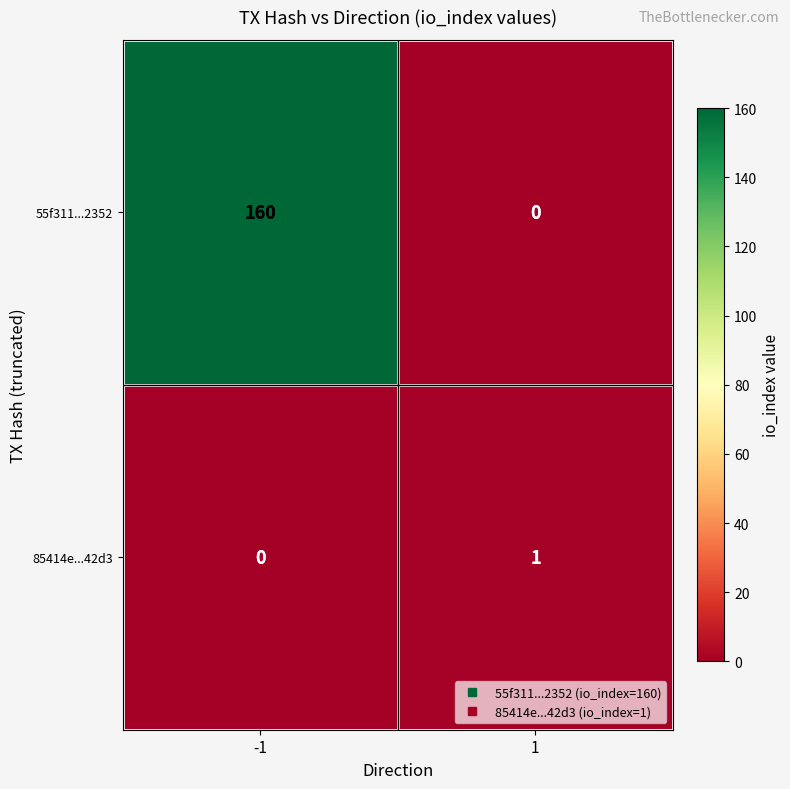

What is the difference between the 55f311...2352 values at -1 and 1?

160